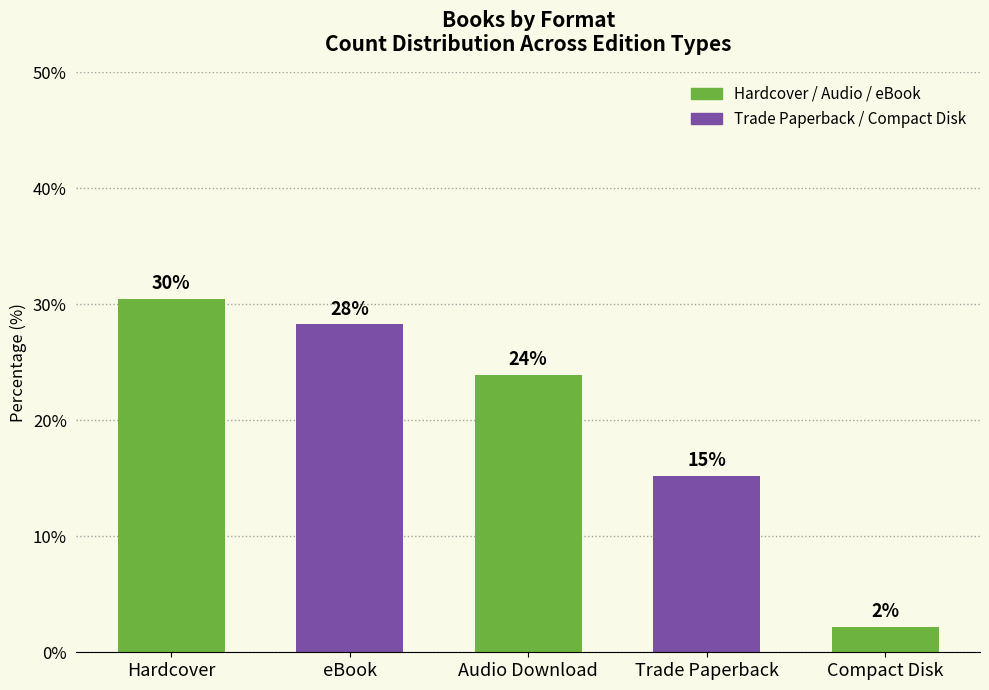

What is the label of the 4th bar from the right?

eBook